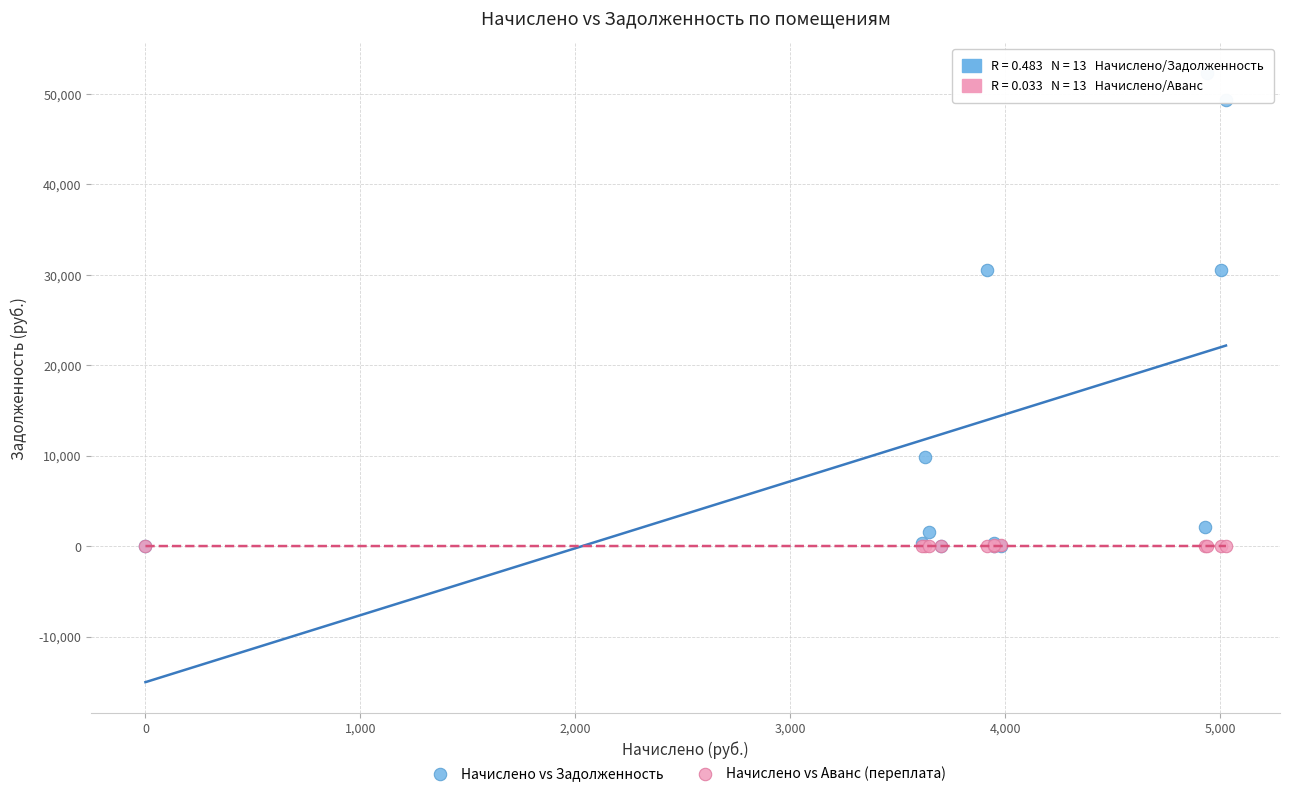

Which series contains the highest Y value?

Начислено vs Задолженность